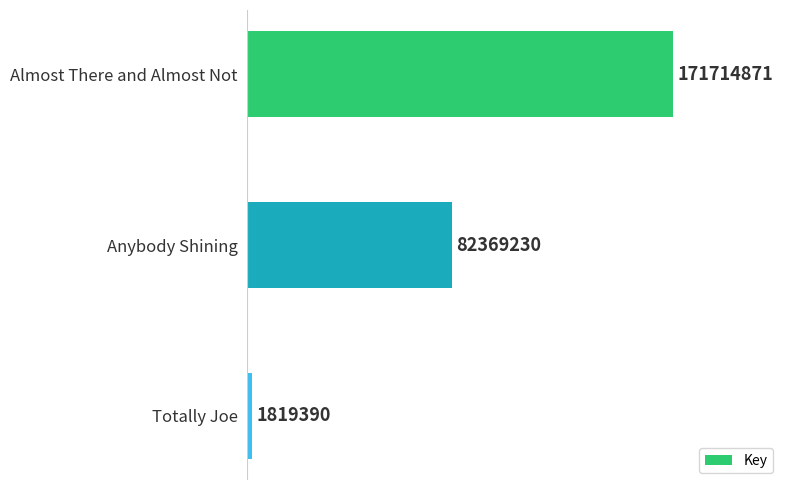

Does the chart contain any negative values?

No